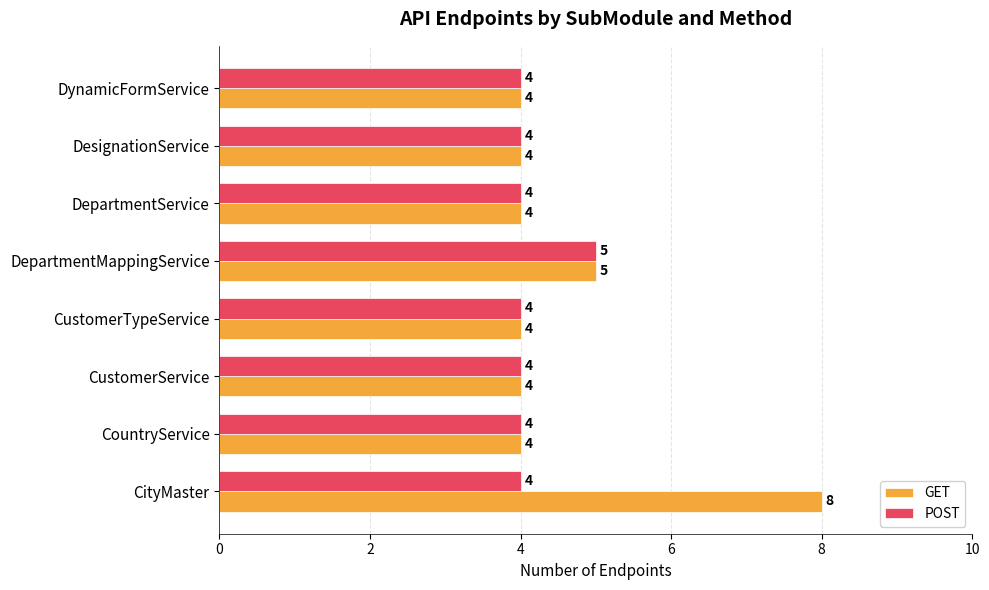

Is it true that POST equals 1 at CustomerService?

False